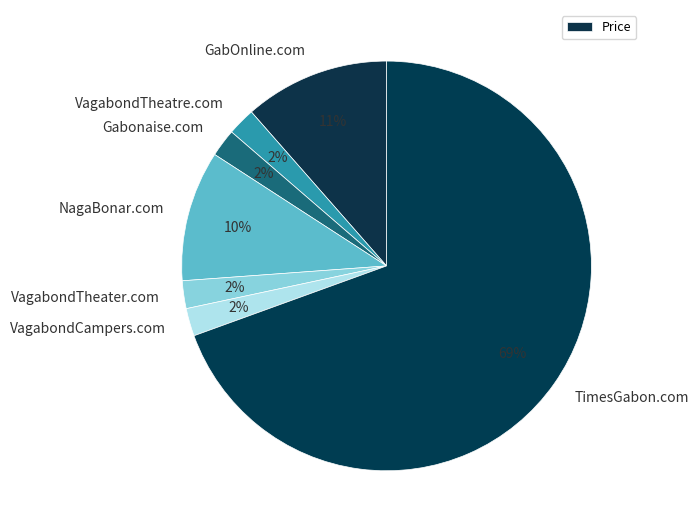

How many segments does this pie chart have?

7